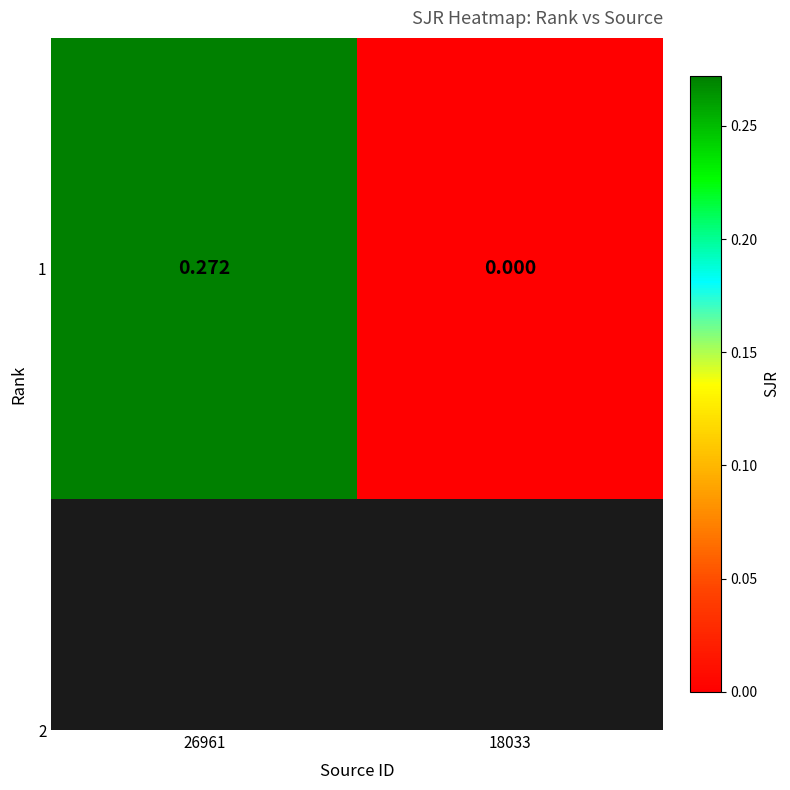

True or false: the data shows 0.1 at 18033.

False